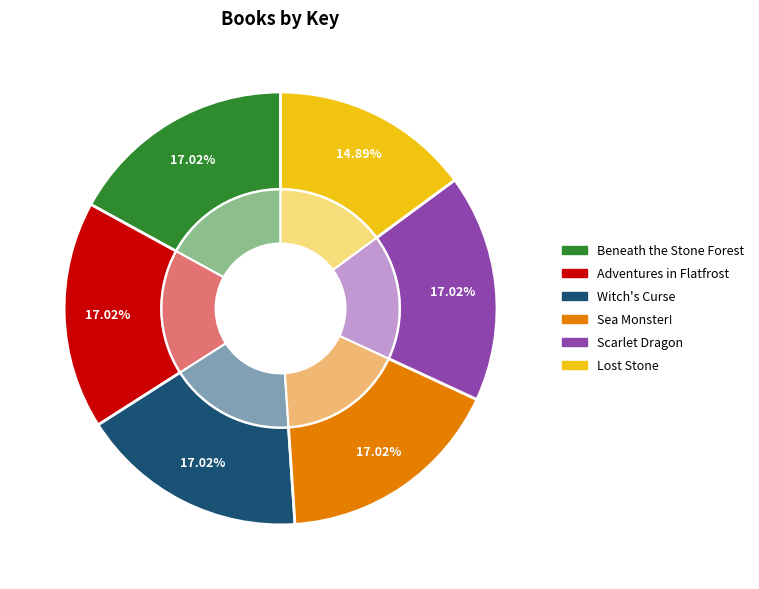

Is there any slice that represents more than half of the pie?

No